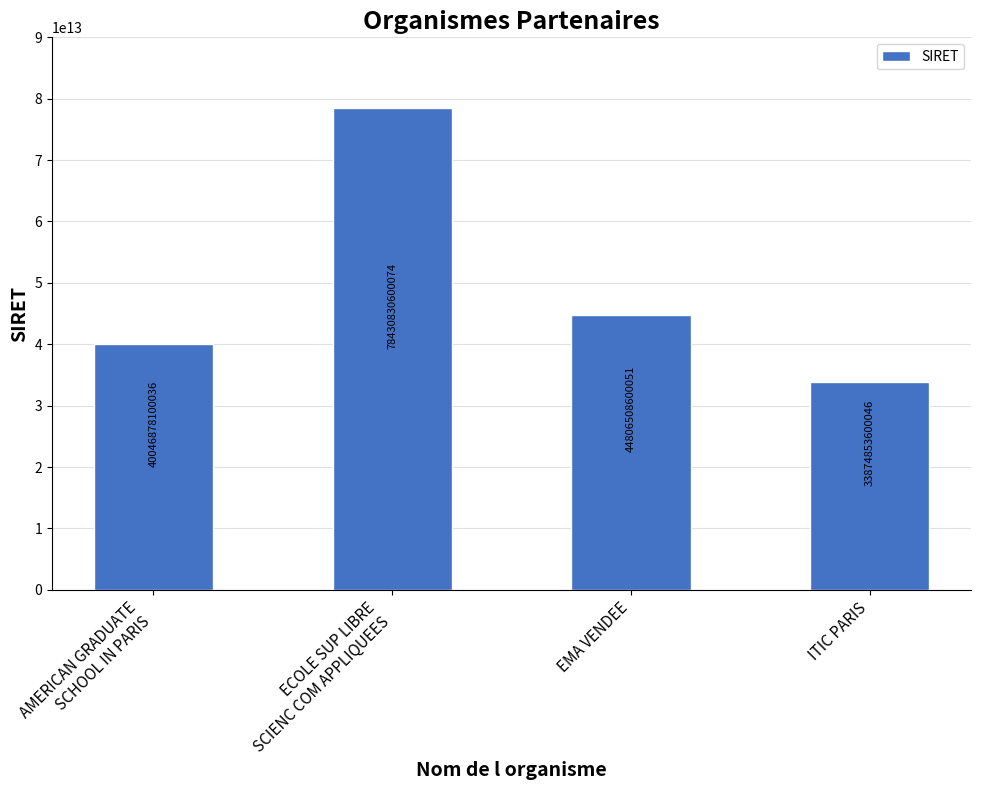

The value at ITIC PARIS is 33874853600046. True or false?

True